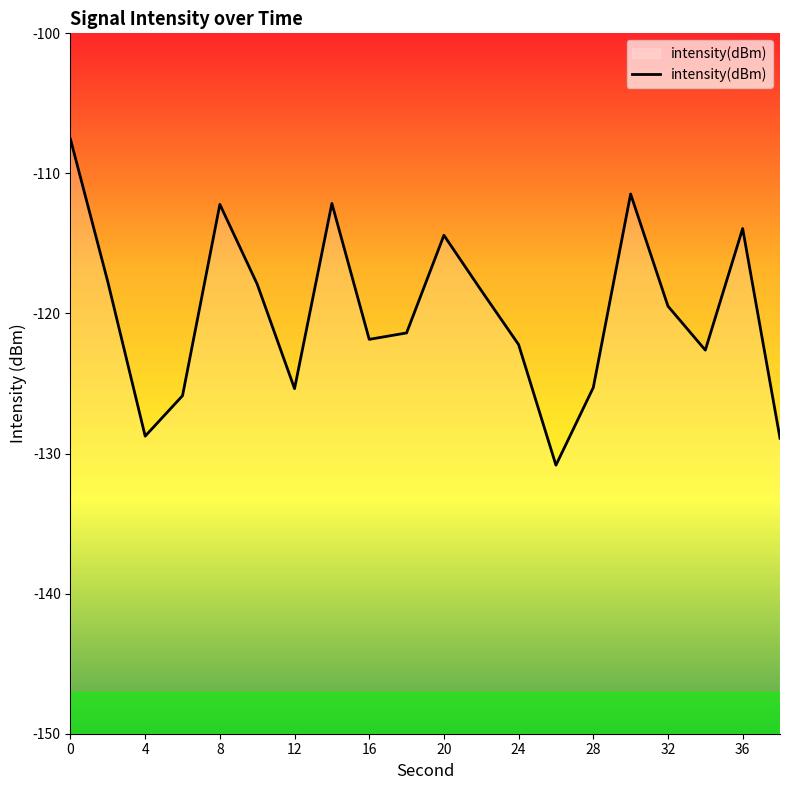

How many interior local peaks (higher than both neighbors) does the data have?

5